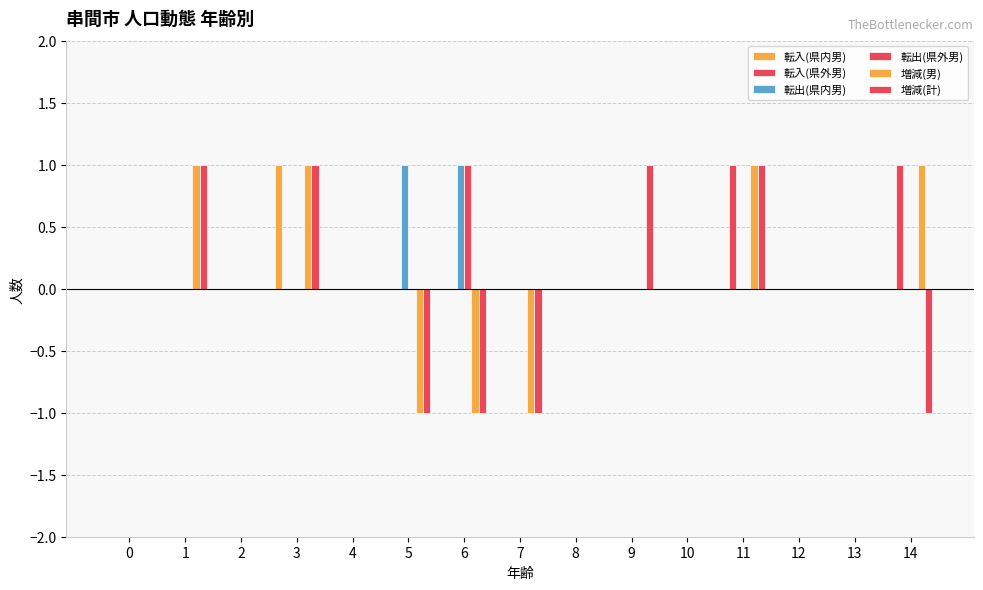

Are the bars horizontal?

No